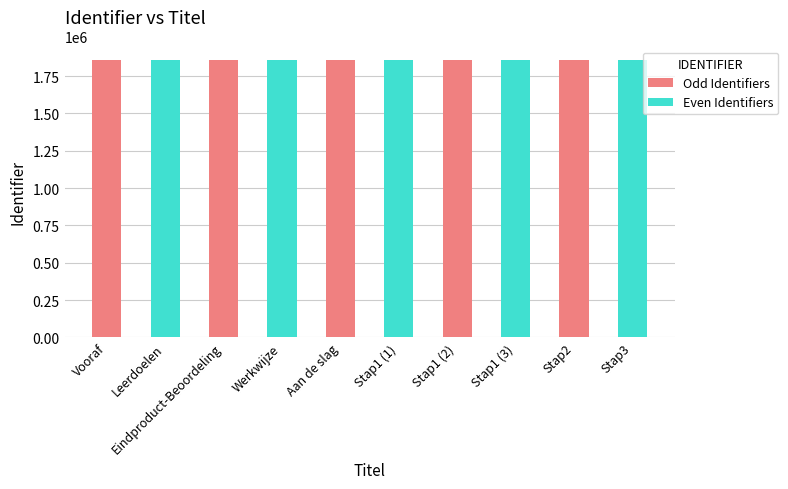

How many data points does each series have?

10